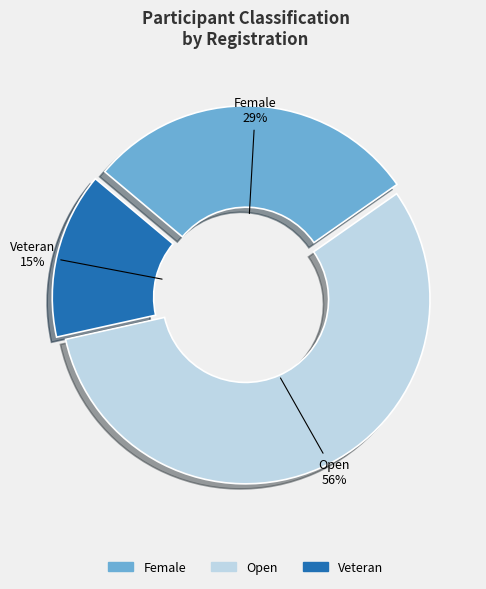

Rank the categories by value from lowest to highest.

Veteran, Female, Open